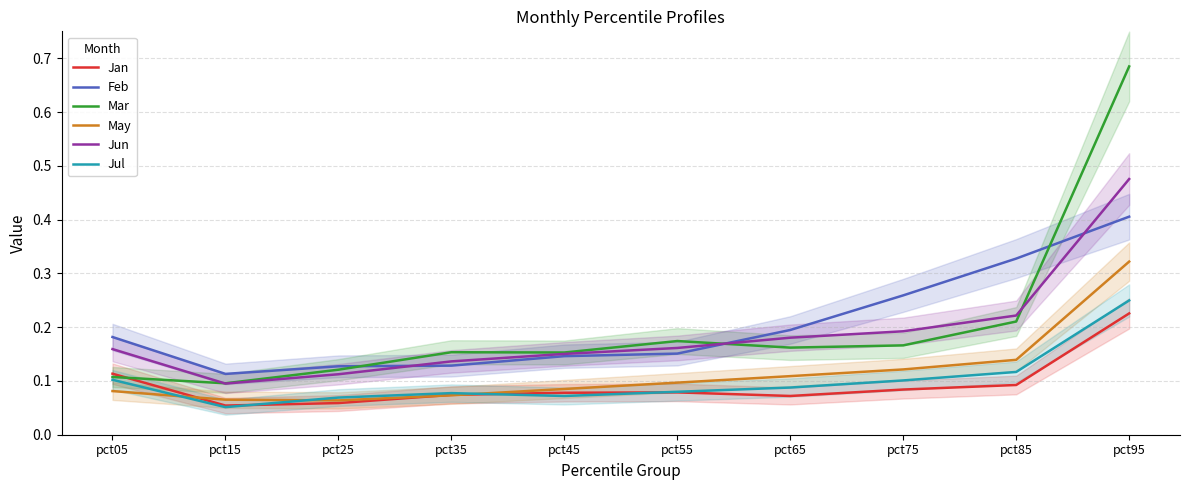

How many lines are shown in the chart?

6